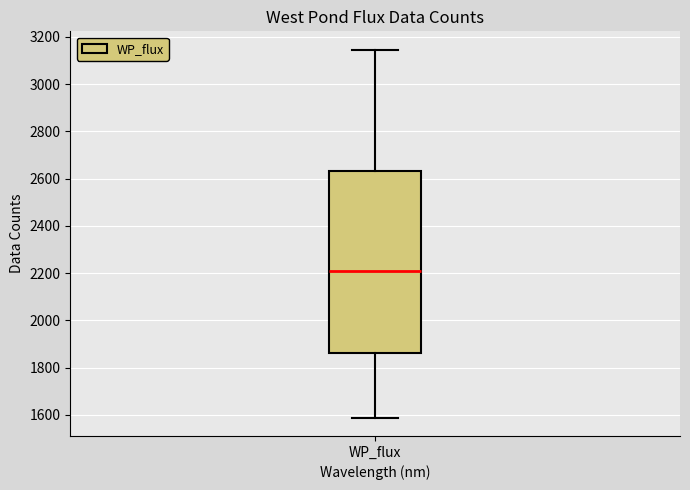

Read this box plot against the y-axis: the position of the median line, the range covered by the box, and the ends of both whiskers. The values are not printed on the chart, so give them approximately, as read against the axis.

median 2200, box 1860 to 2640, whiskers 1580 to 3140